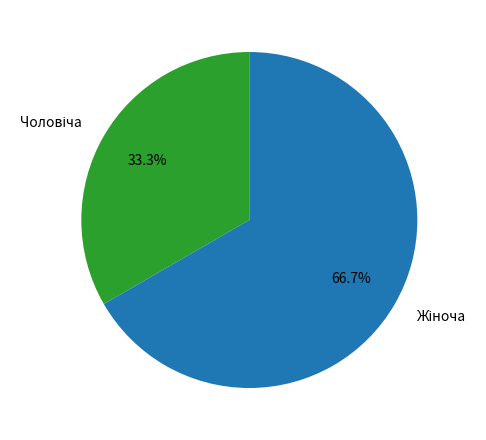

Does any single category account for the majority?

Yes